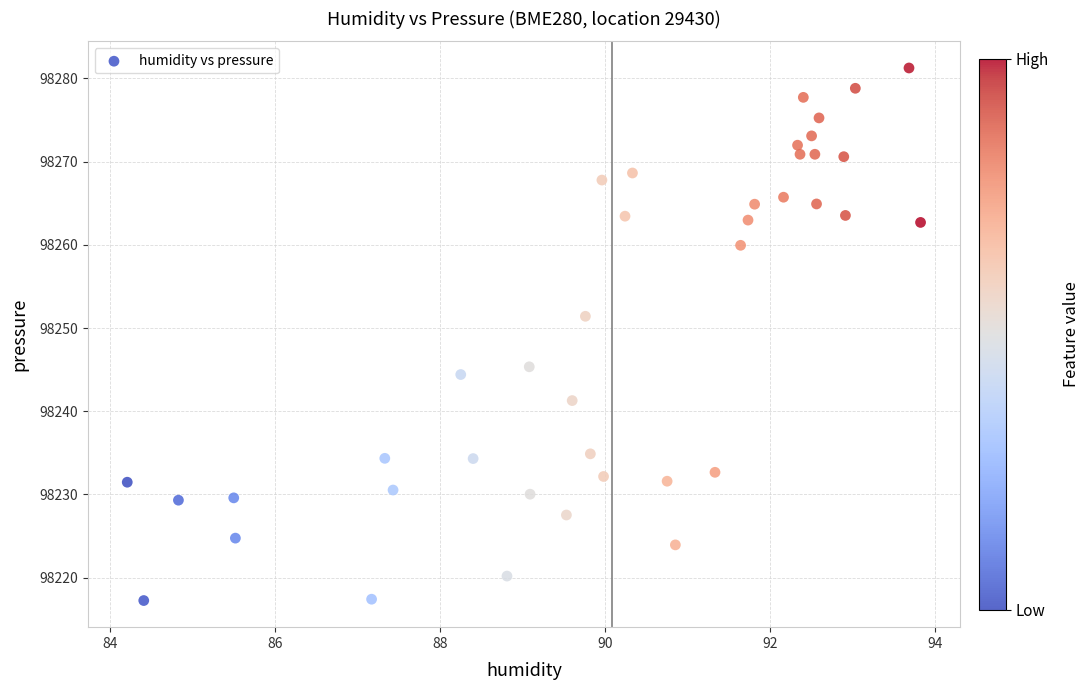

What Y value in the scatter plot is closest to 98249?

98251.4